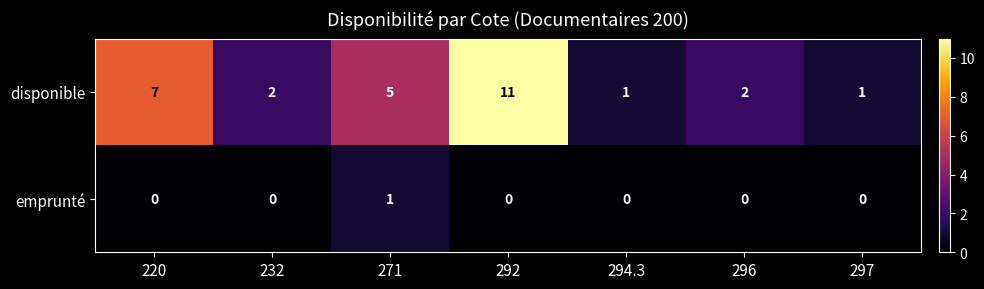

Which series has the widest spread of values?

disponible